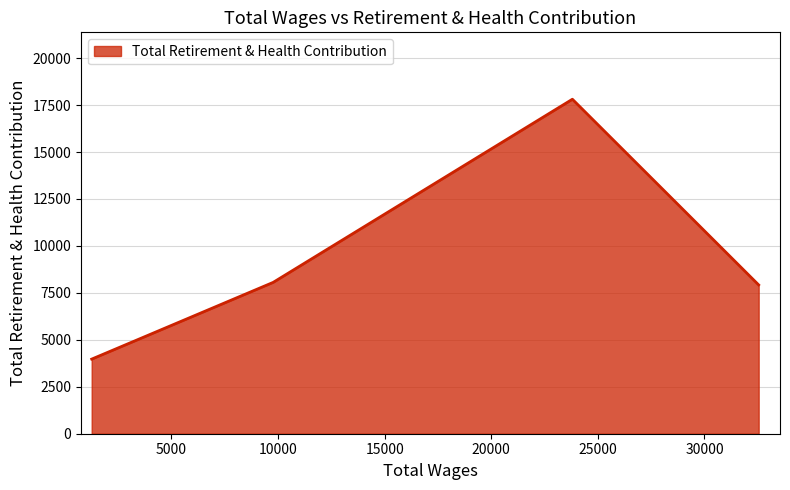

What is the average value?

9441